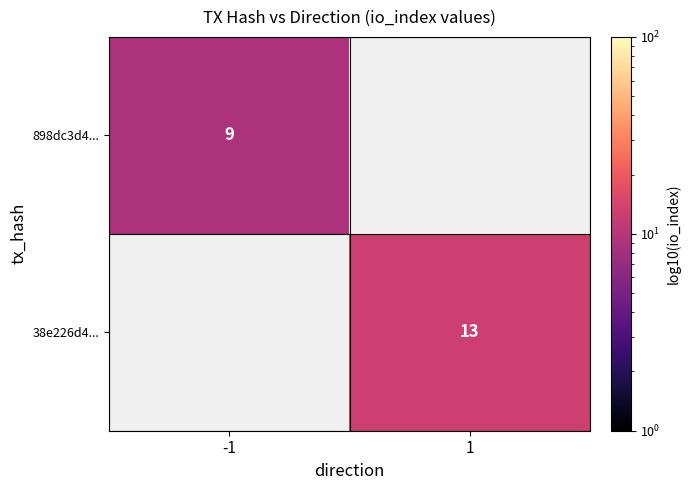

The 38e226d4... series shows 19 at 1. True or false?

False